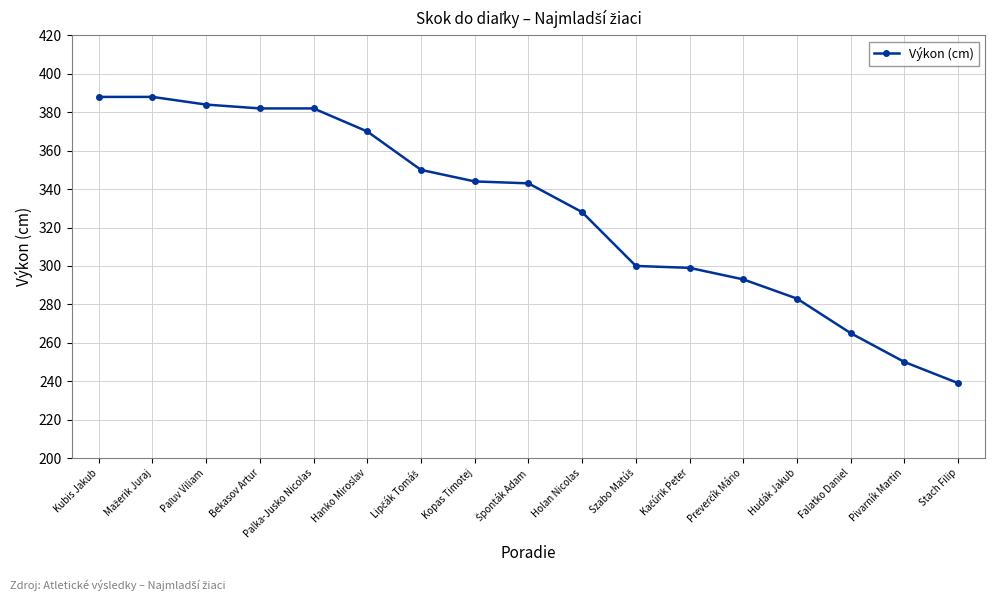

Is this an area chart (filled region under the line)?

No